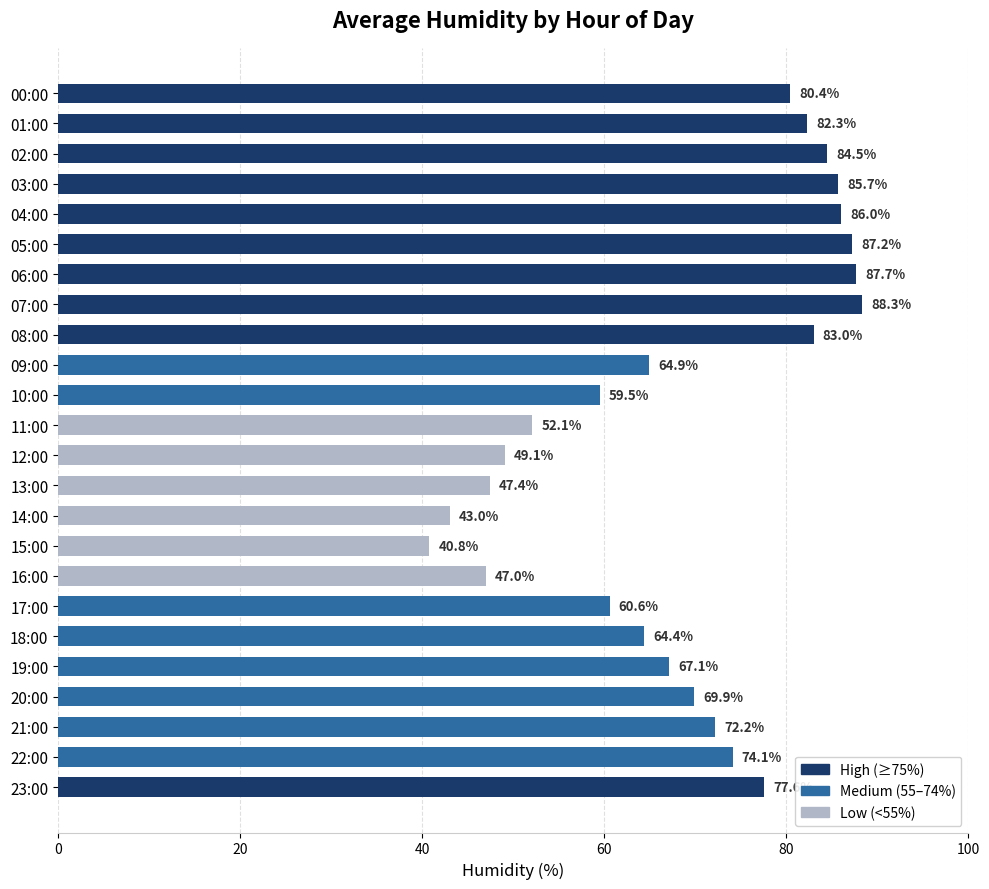

What is the ratio of the value at 18:00 to the value at 11:00?

1.2